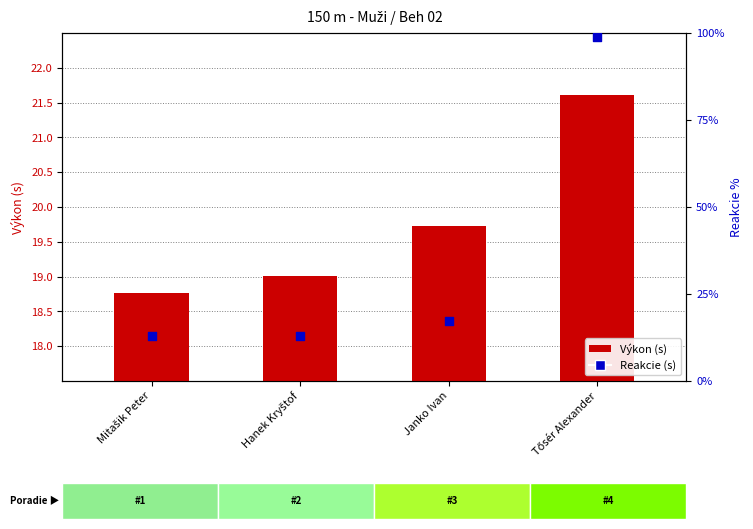

Which series has the widest spread of Y values?

Reakcie (s)